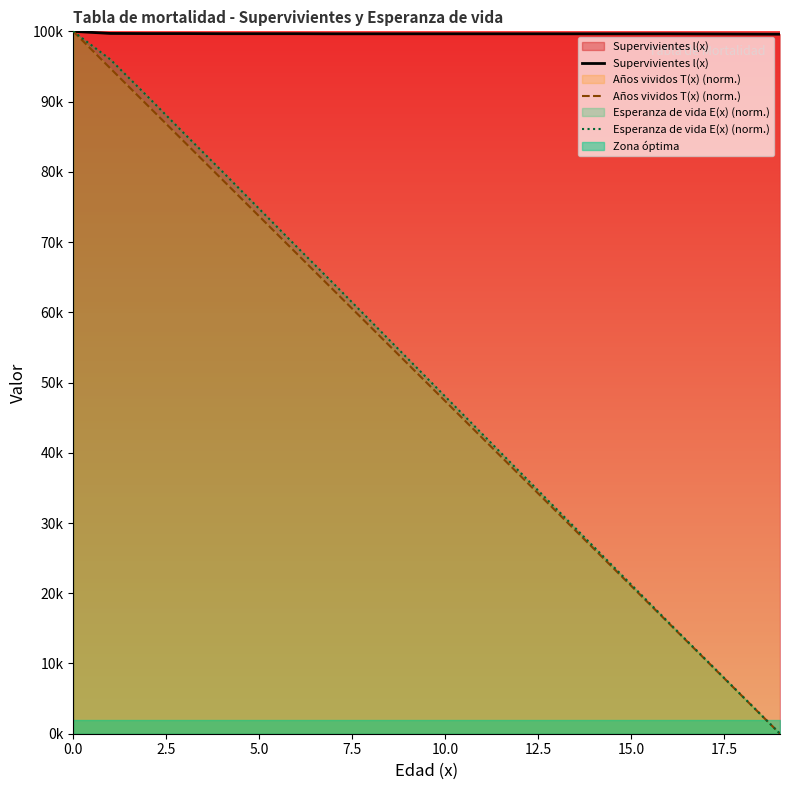

What position from the right is 18?

2